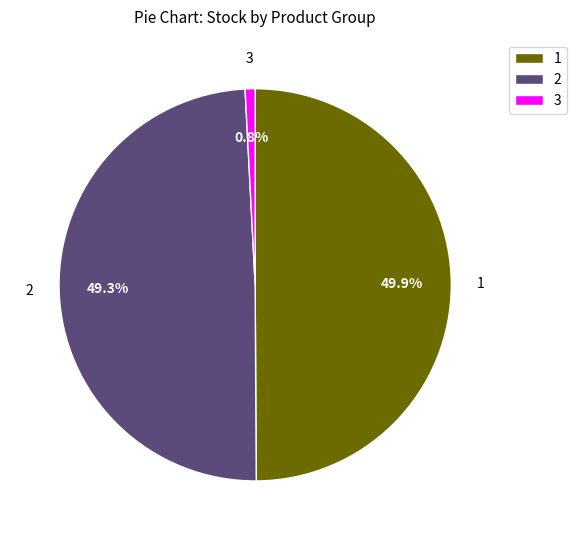

Approximately how many times larger is the value at 2 compared to 1?

1.0